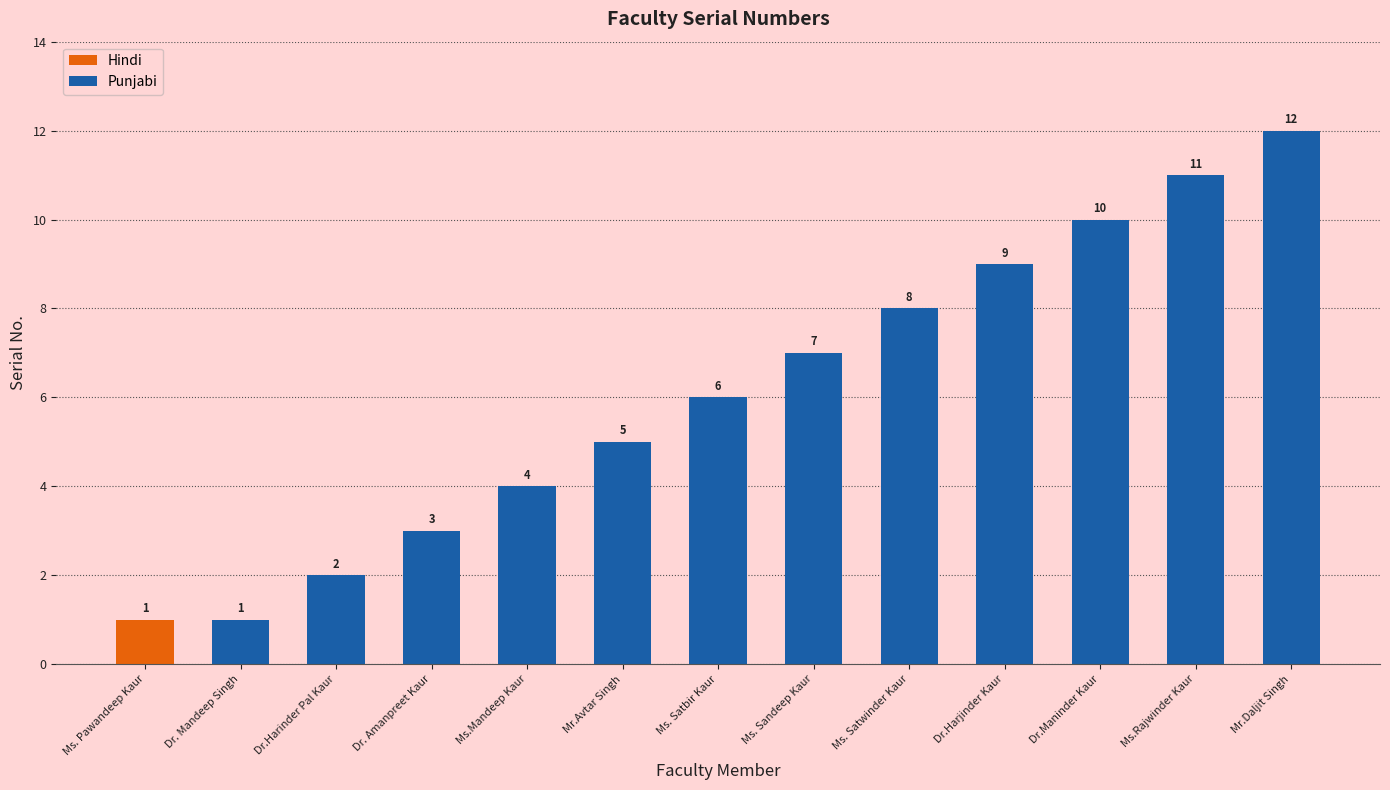

At which label does Punjabi reach its peak?

Mr.Daljit Singh